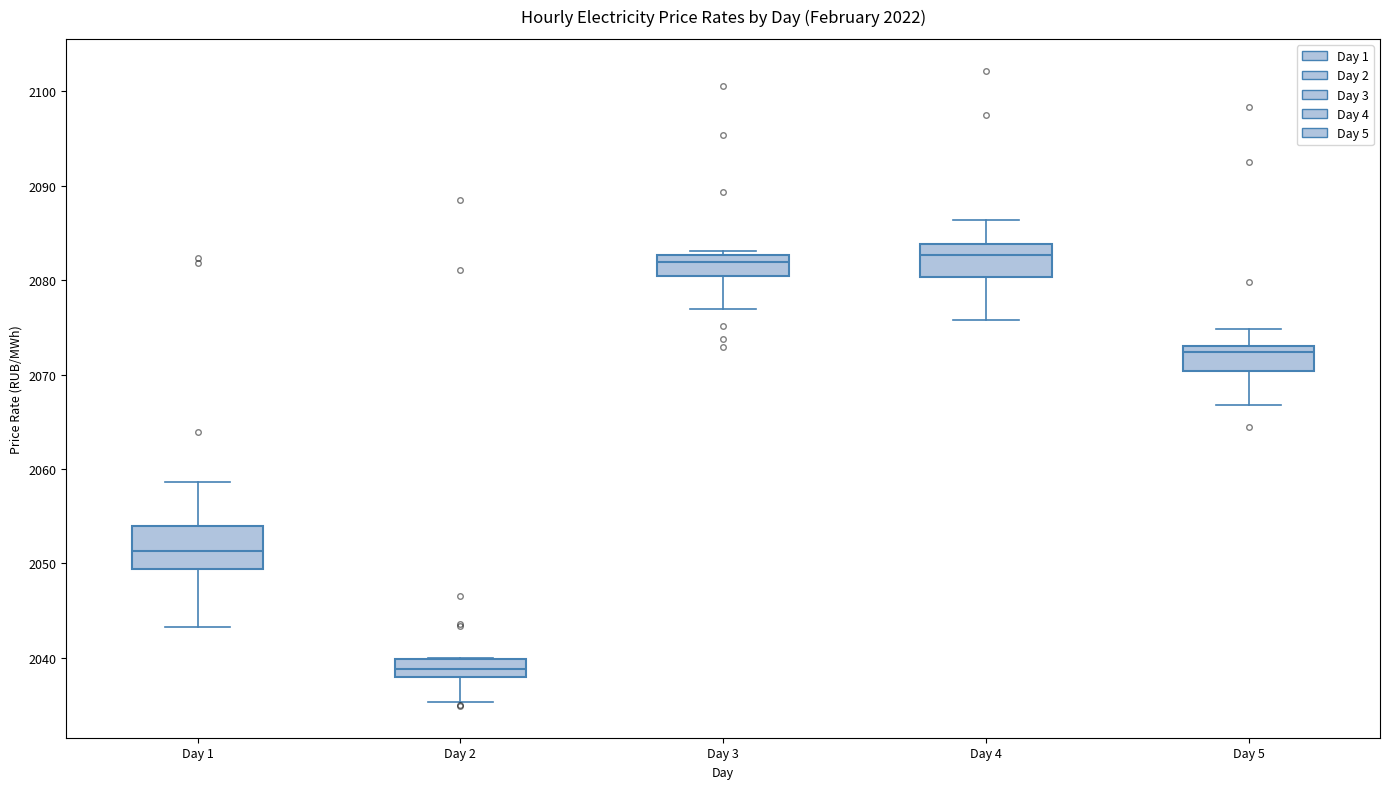

Which box is the tallest, from its lower edge to its upper edge?

Day 1